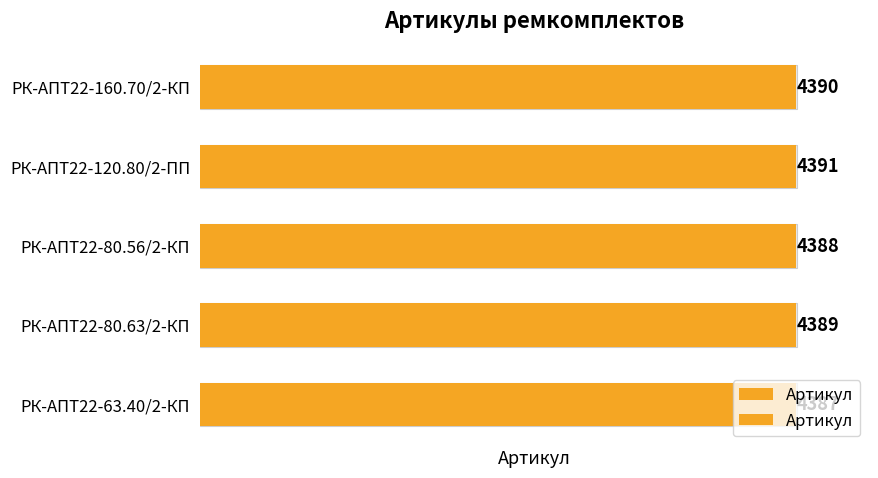

What is the change in value from РК-АПТ22-80.63/2-КП to РК-АПТ22-63.40/2-КП?

-2